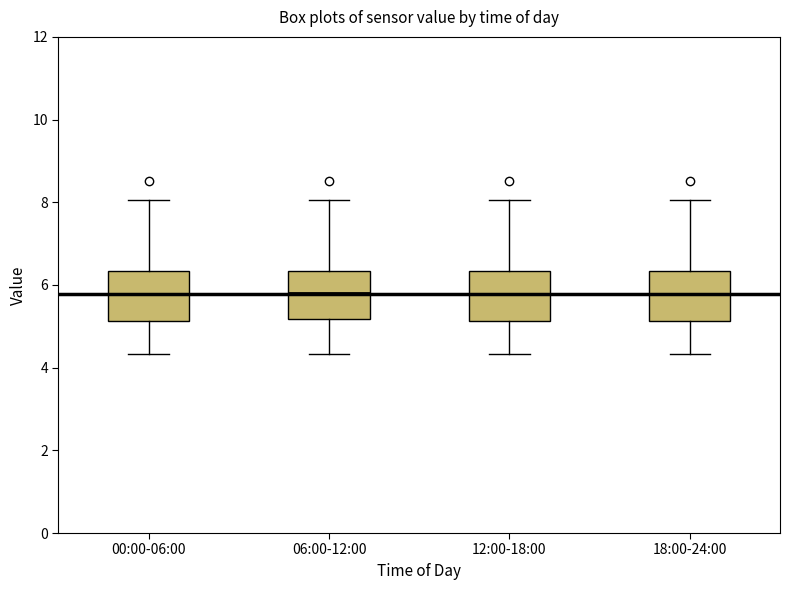

Reading left to right, read every box against the y-axis: the position of its median line, the range the box covers, and the ends of its whiskers. The values are not printed on the chart, so give them approximately, as read against the axis.

00:00-06:00: median 5.8, box 5.2 to 6.4, whiskers 4.4 to 8.0
06:00-12:00: median 5.8, box 5.2 to 6.4, whiskers 4.4 to 8.0
12:00-18:00: median 5.8, box 5.2 to 6.4, whiskers 4.4 to 8.0
18:00-24:00: median 5.8, box 5.2 to 6.4, whiskers 4.4 to 8.0